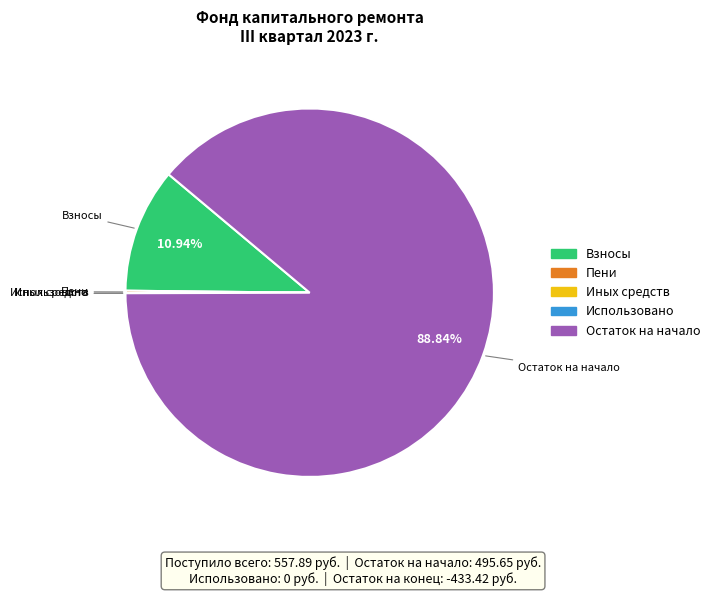

Does any single category account for the majority?

Yes